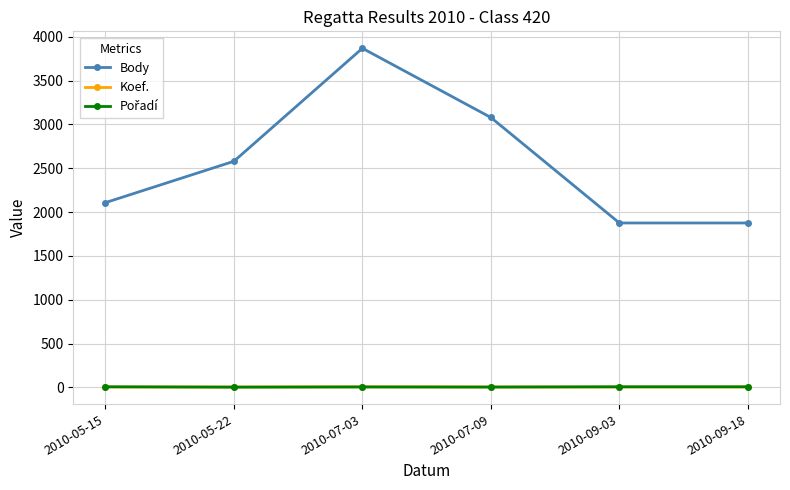

Which series has the largest total across all categories?

Body